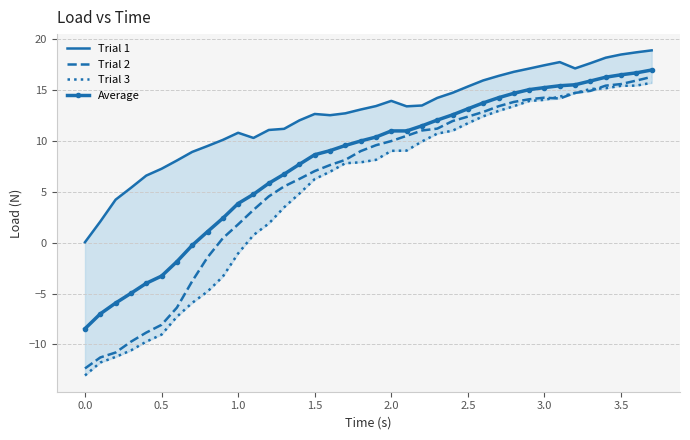

In Trial 1, how many points are lower than both neighbors (excluding endpoints)?

4